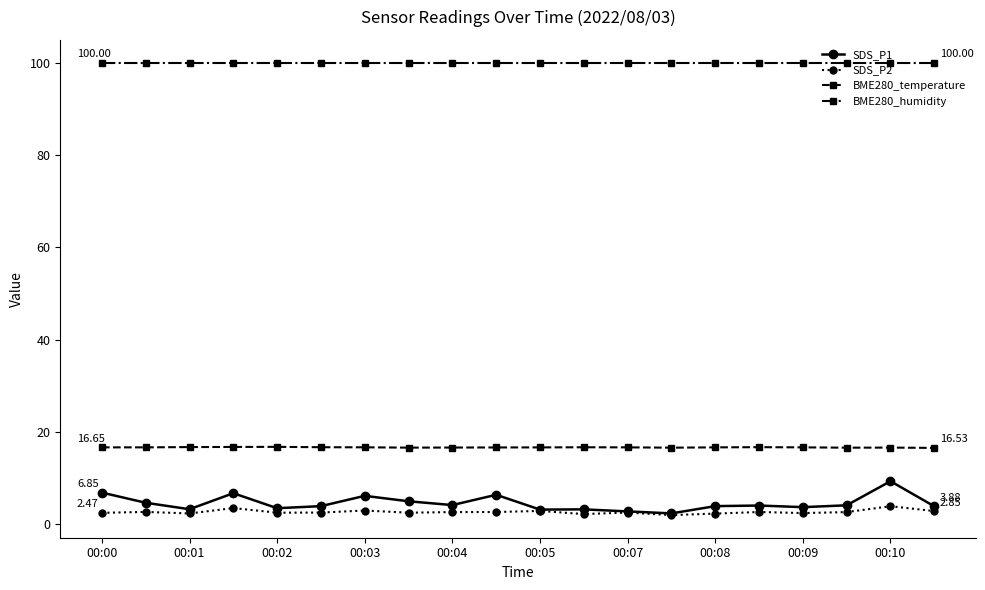

Which series has the largest range (max minus min)?

SDS_P1